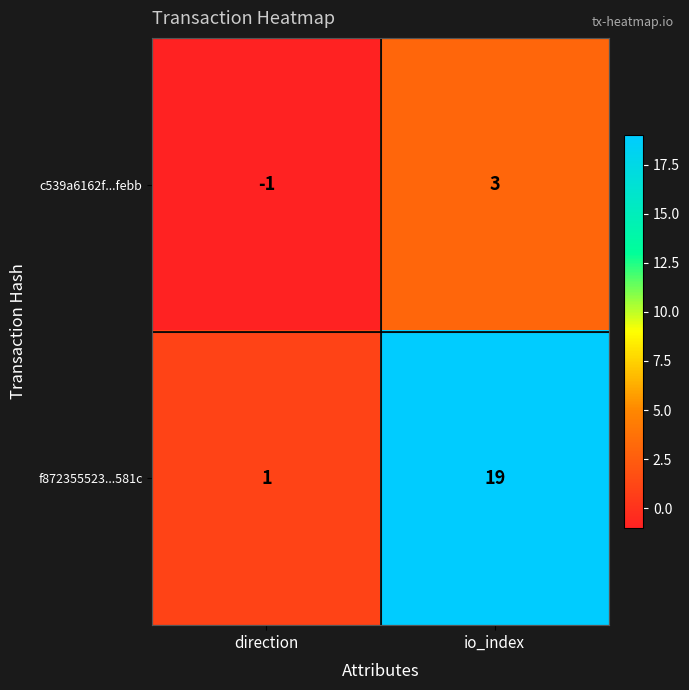

Rank the series by their maximum value, from highest to lowest.

f872355523...581c, c539a6162f...febb